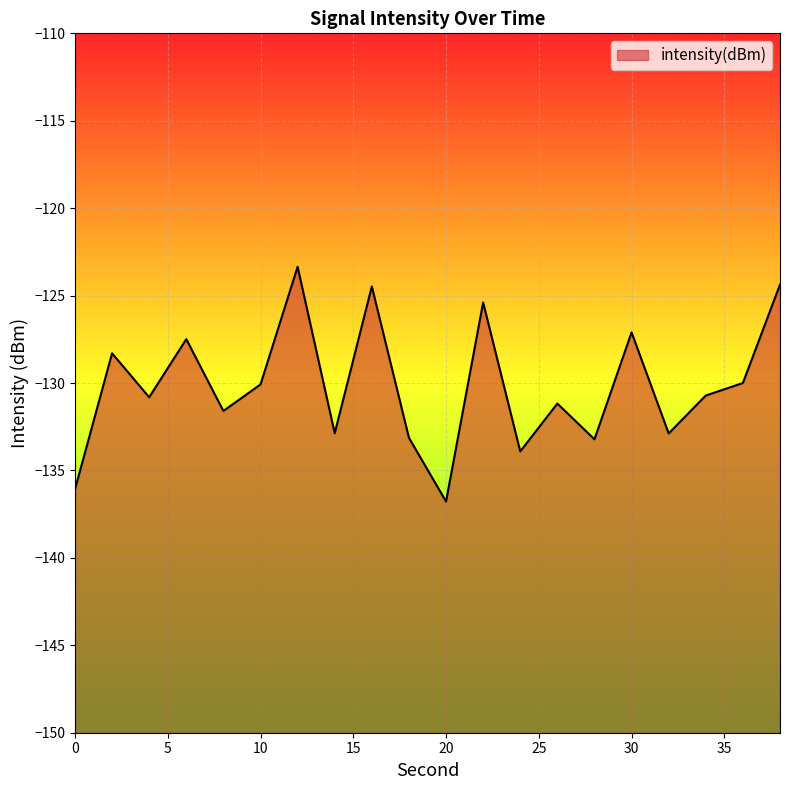

What is the difference between the values at 30 and 18?

6.0